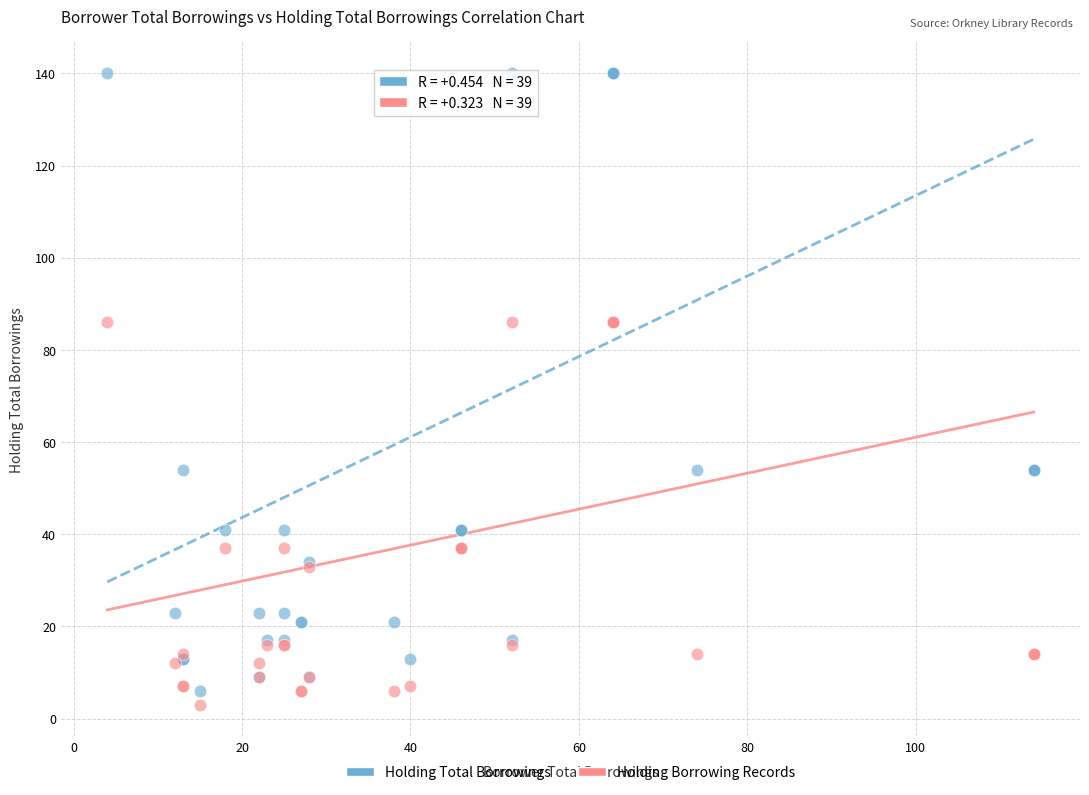

Which series contains the highest Y value?

Holding Total Borrowings